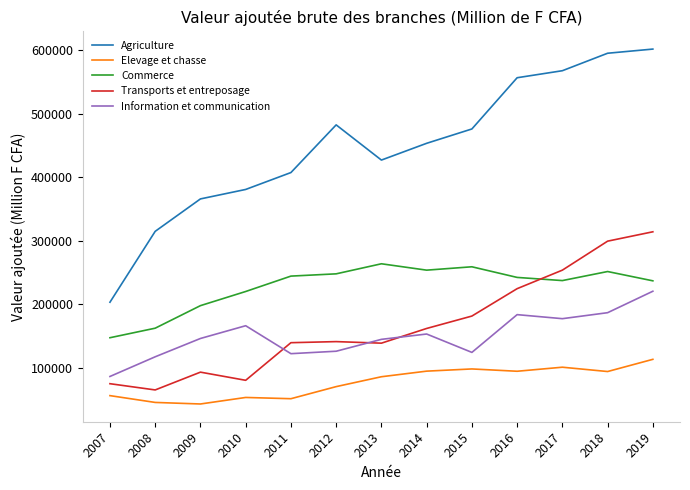

In Agriculture, how many points are higher than both neighbors (excluding endpoints)?

1